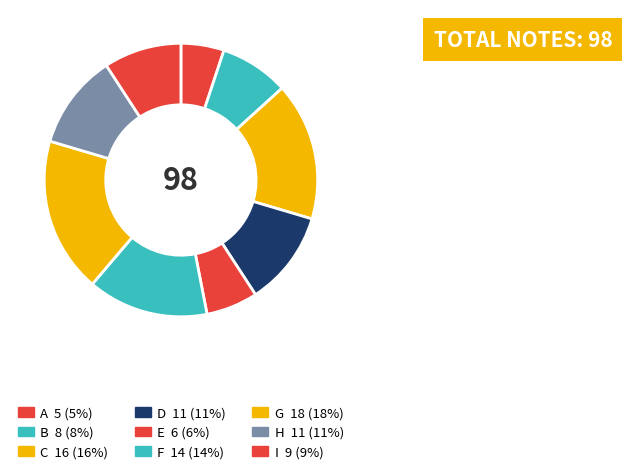

Count the number of slices in the pie.

9